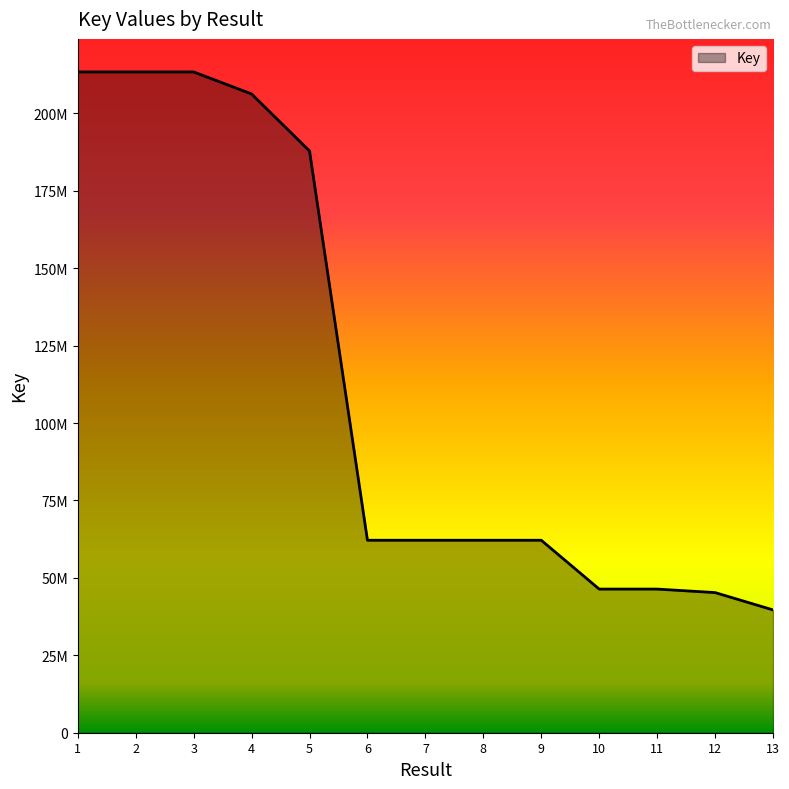

List the labels in order of value, largest first.

2, 3, 1, 4, 5, 7, 6, 9, 8, 11, 10, 12, 13